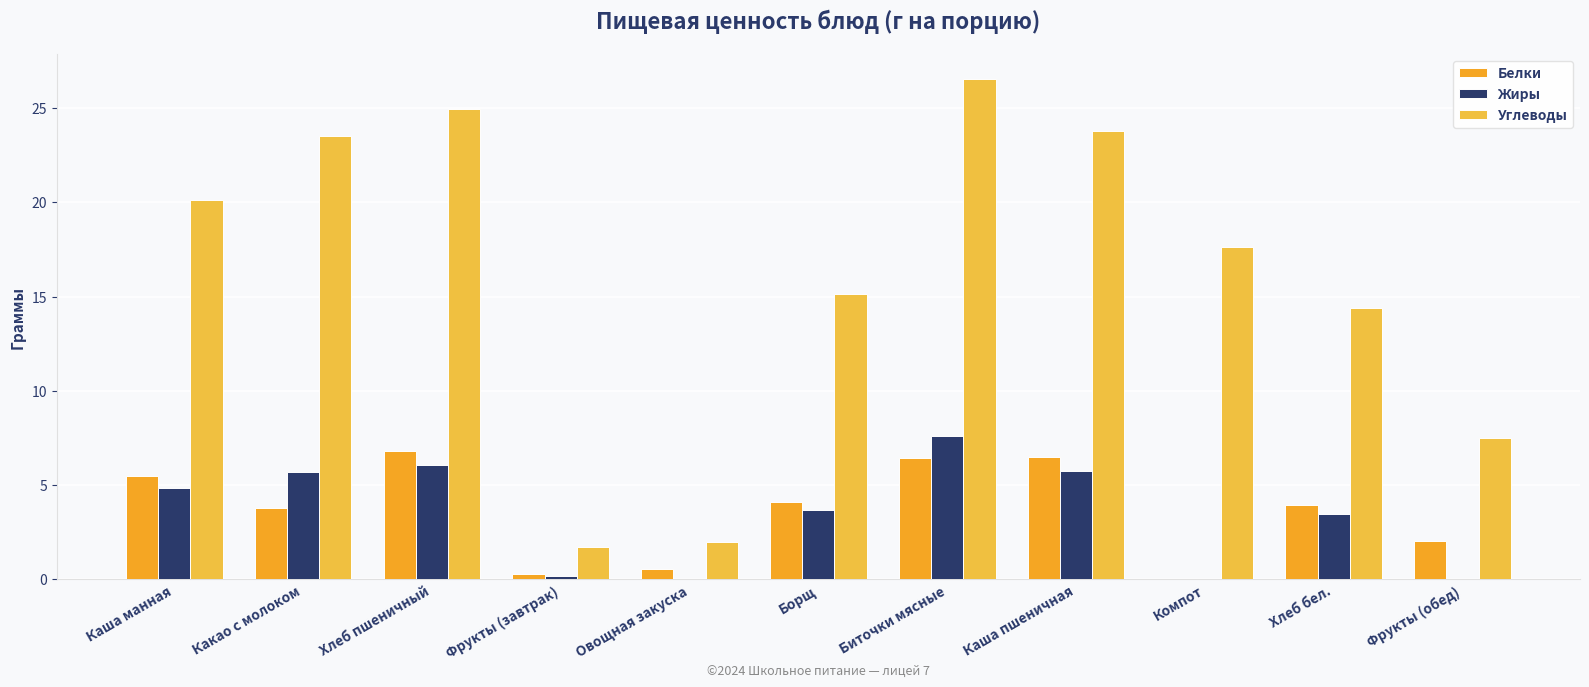

What is the difference between the highest and lowest values at Борщ?

11.5